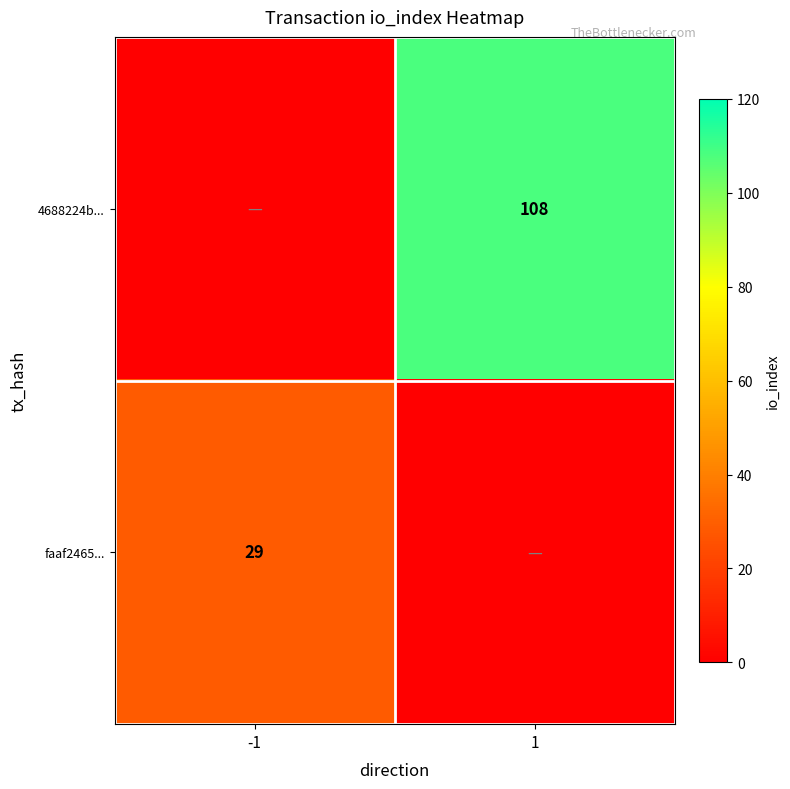

Is the value of faaf2465... at -1 greater than the value of 4688224b... at 1?

No